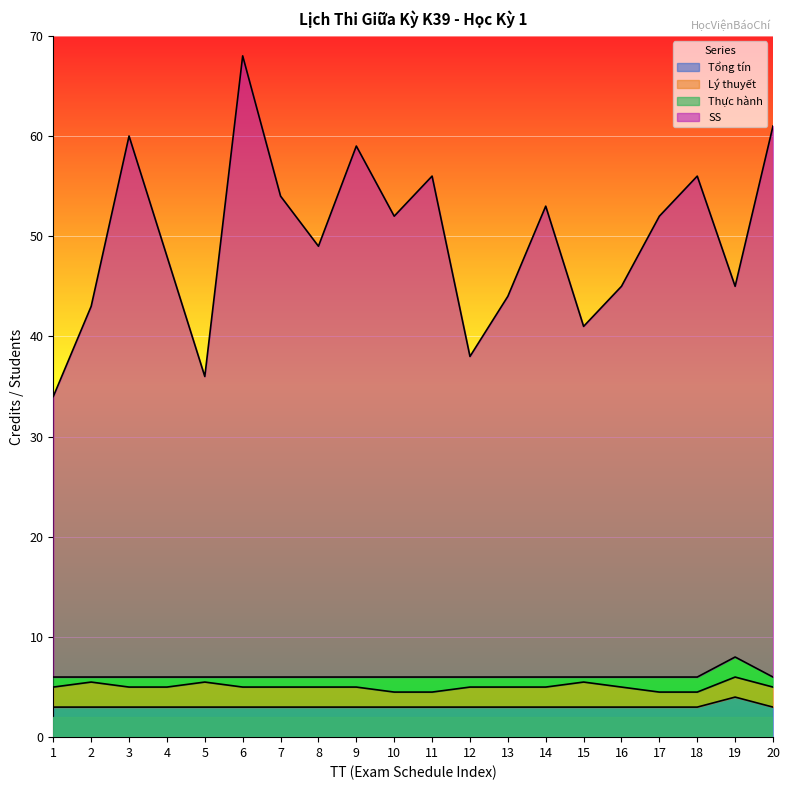

True or false: Tổng tín has more than 2 points higher than both neighbors.

False